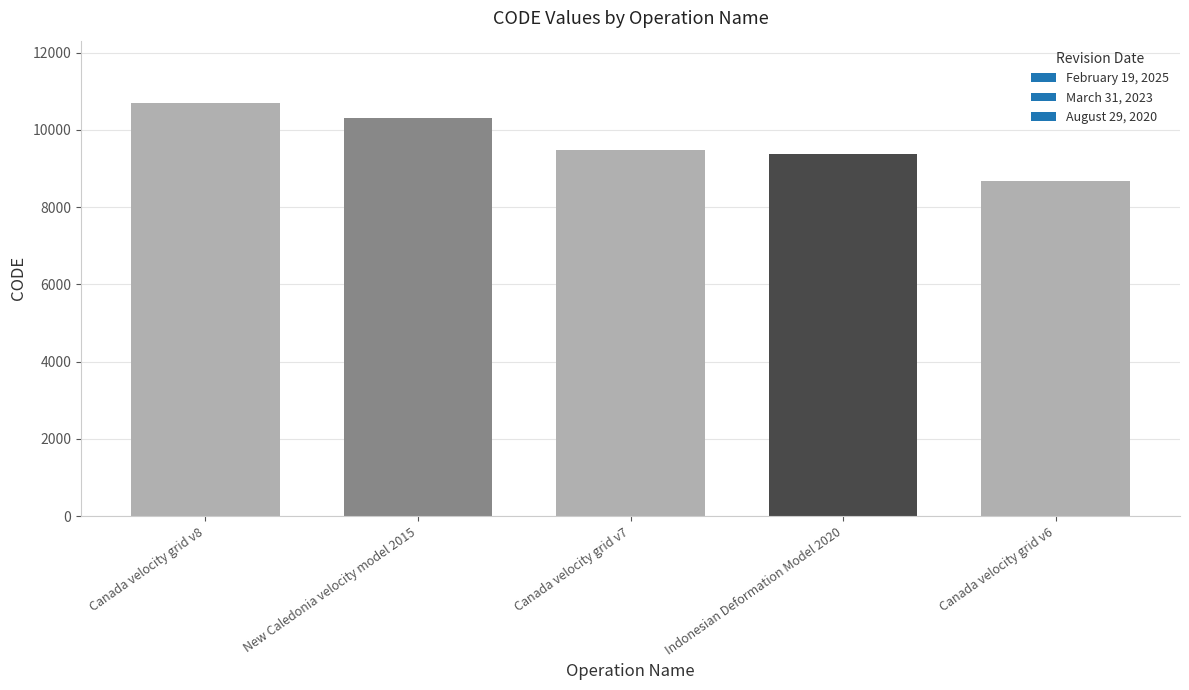

What is the sum of all values?

48564